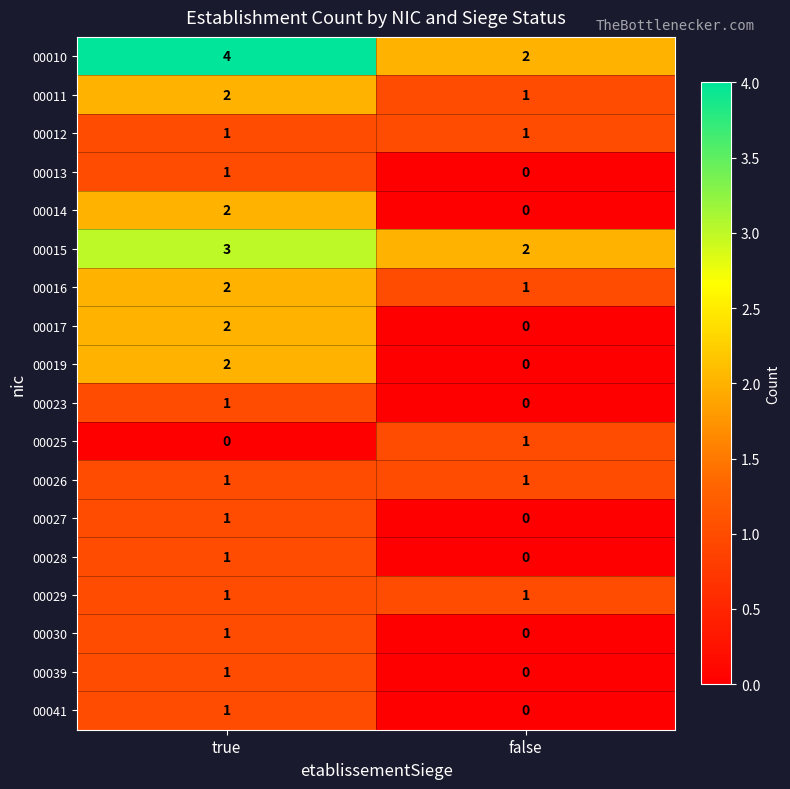

Rank the categories by 00019 value from lowest to highest.

false, true